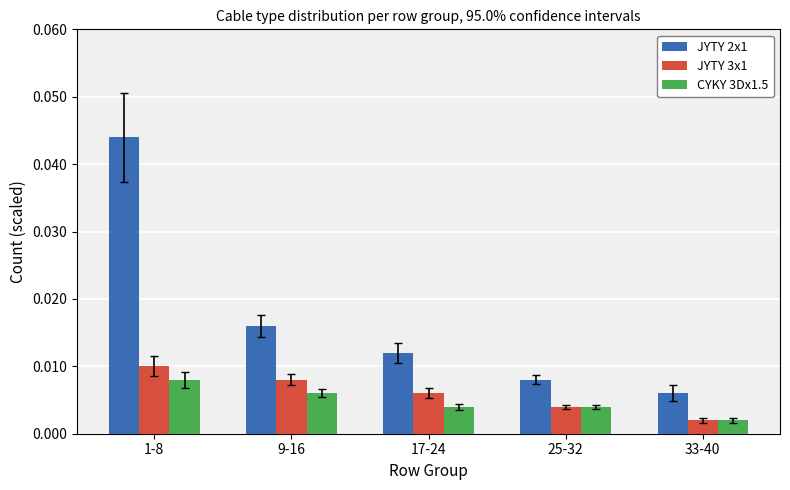

How many groups of bars are there?

5